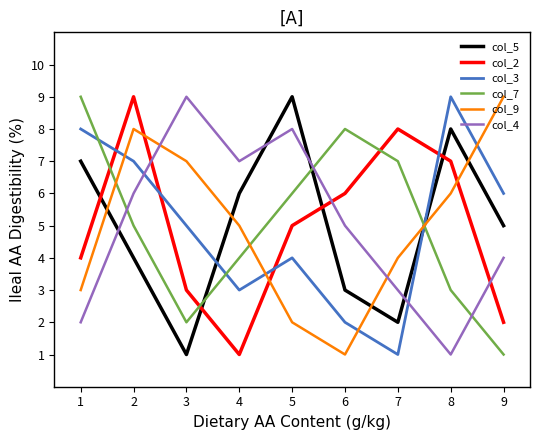

At which label does col_2 first exceed 5?

2